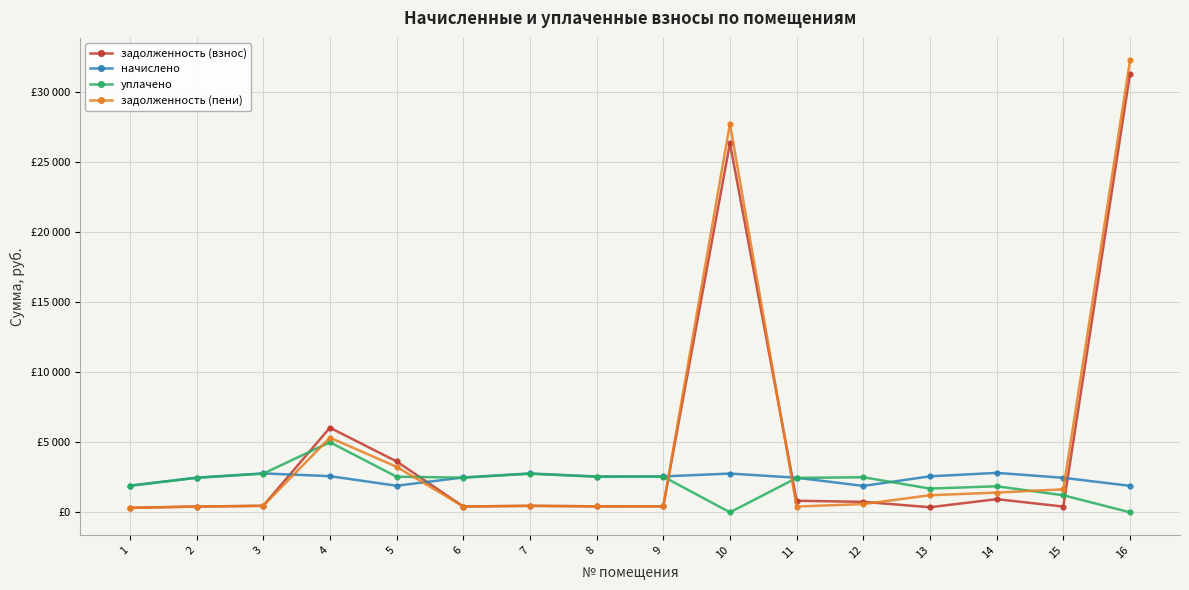

True or false: уплачено and начислено cross at least once.

True